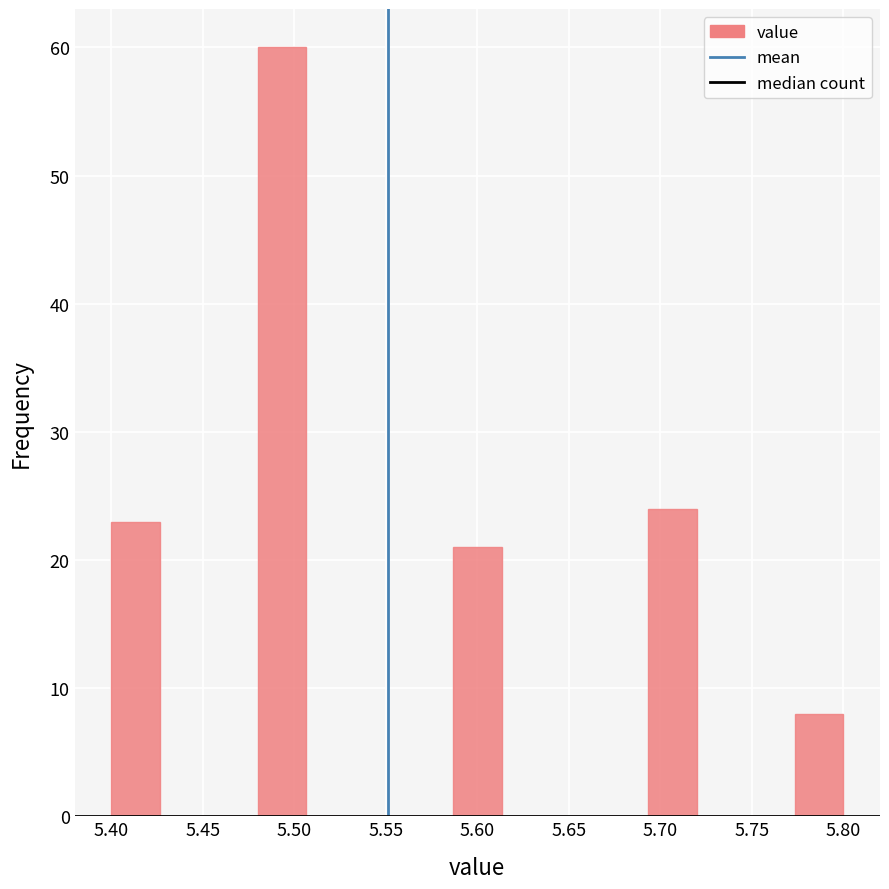

How tall is the bar that spans 5.400 to 5.425 on the x-axis? Neither the bar edges nor the heights are printed on the chart, so give them approximately, as read against the axes.

23